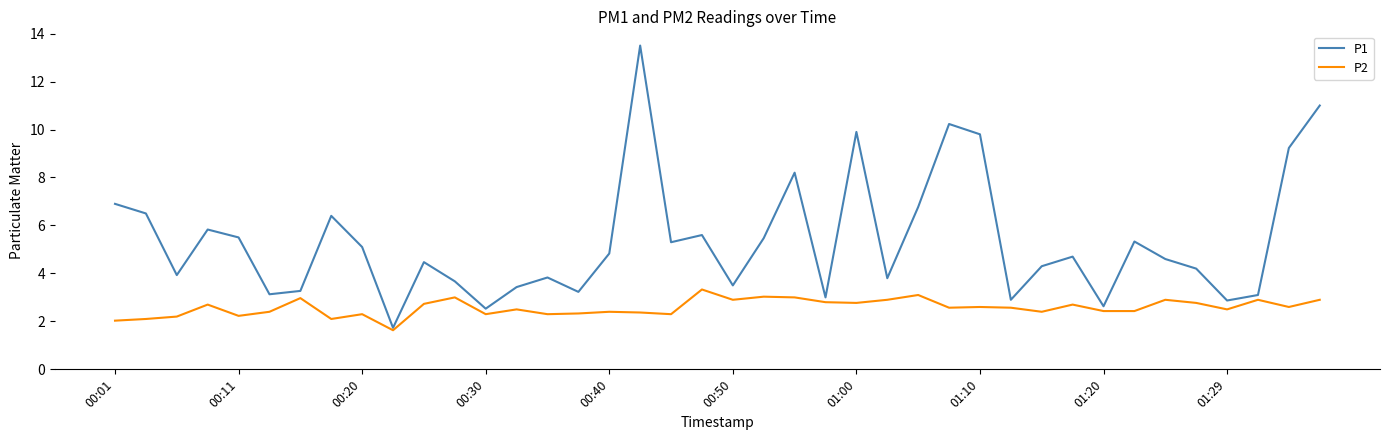

What is the average value of the P2 series?

2.6